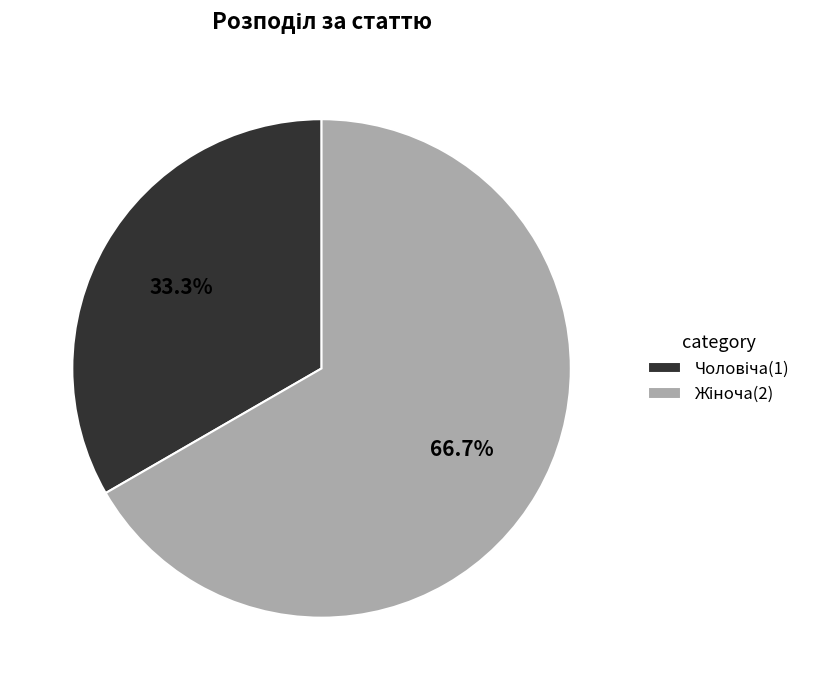

Is there any slice that represents more than half of the pie?

Yes